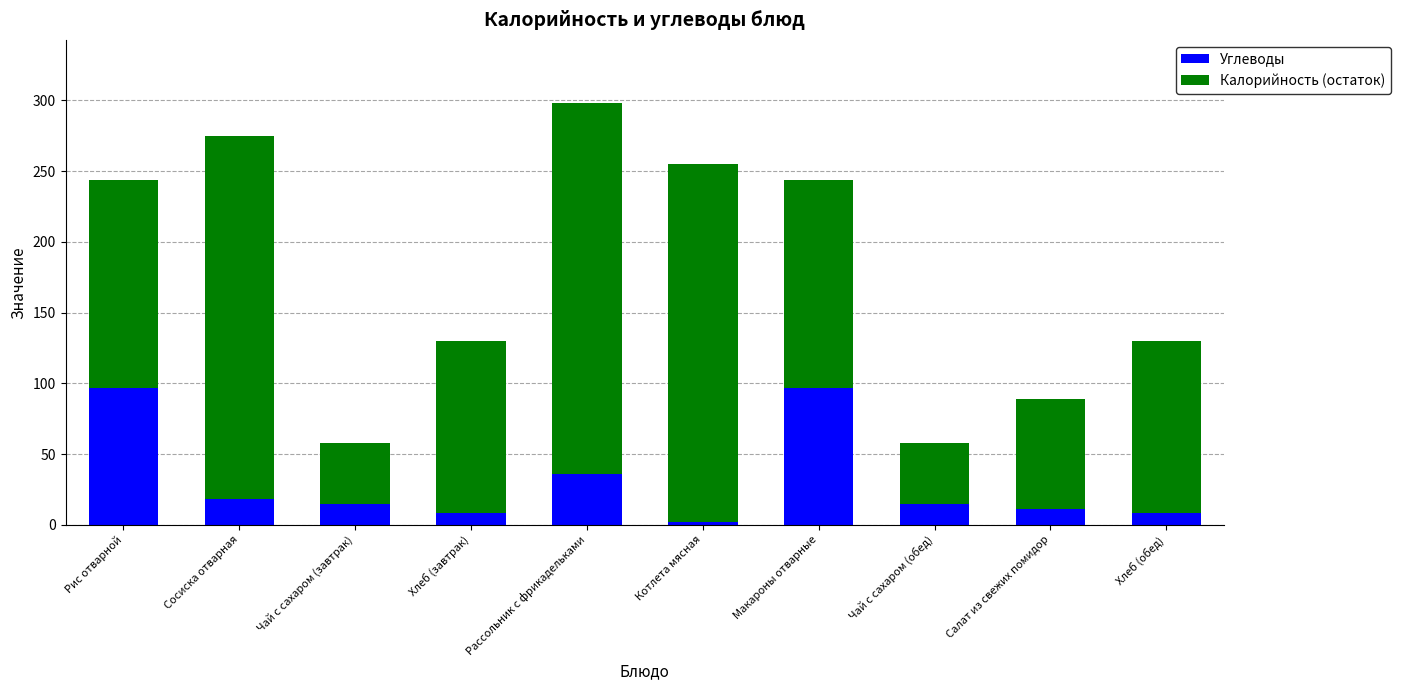

How many values in the Углеводы series are below 15?

4